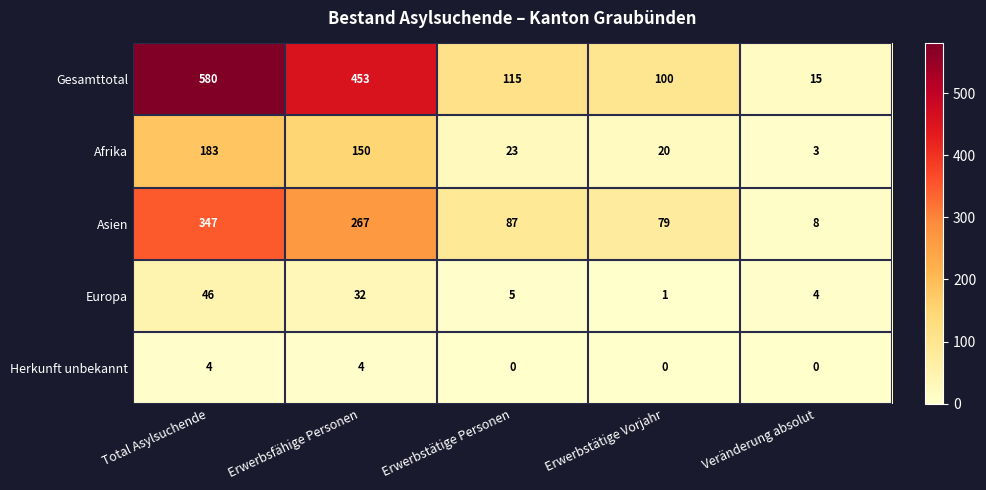

Which series has the largest total across all categories?

Gesamttotal